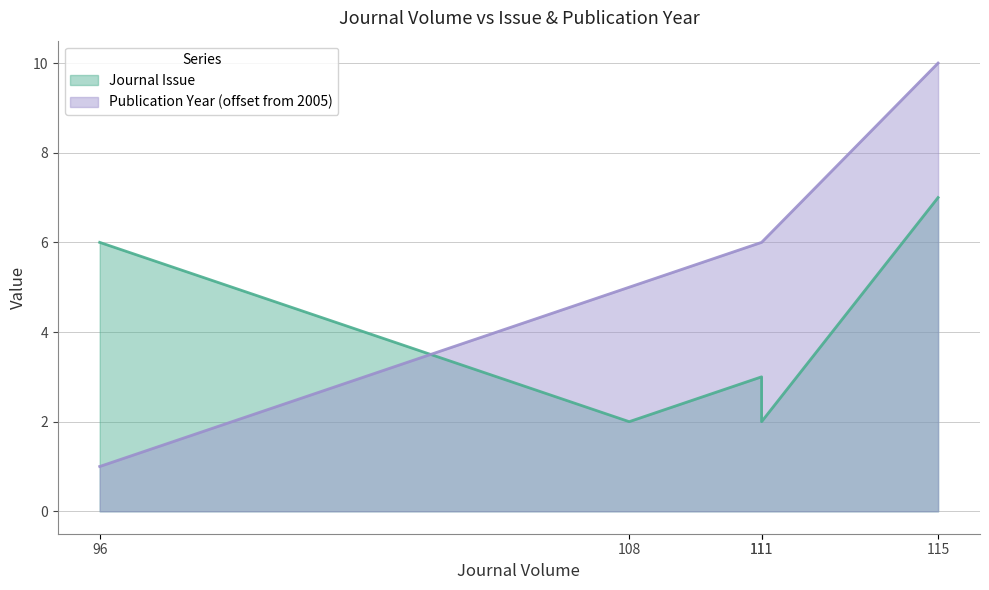

Is the value of Journal Issue at 115 greater than the value of Publication Year at 111?

Yes